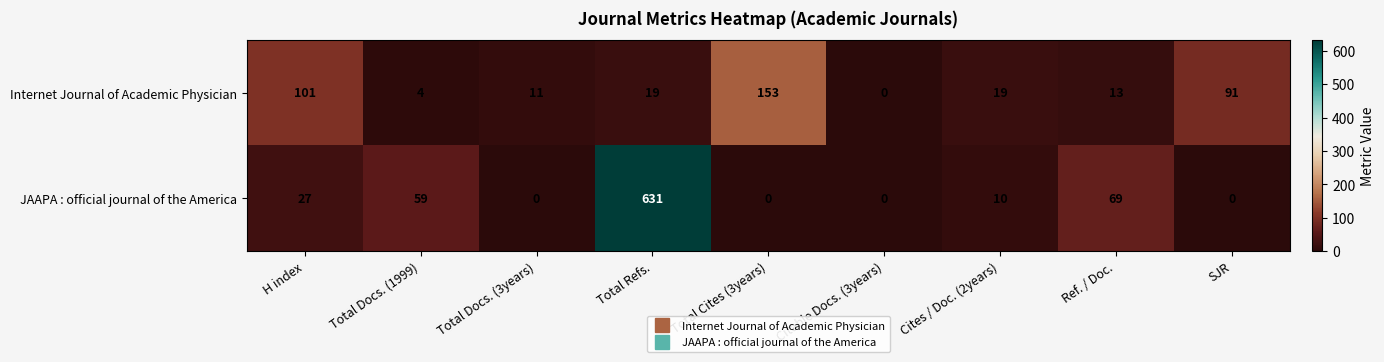

At which label does JAAPA : official journal of the America first exceed 10?

H index